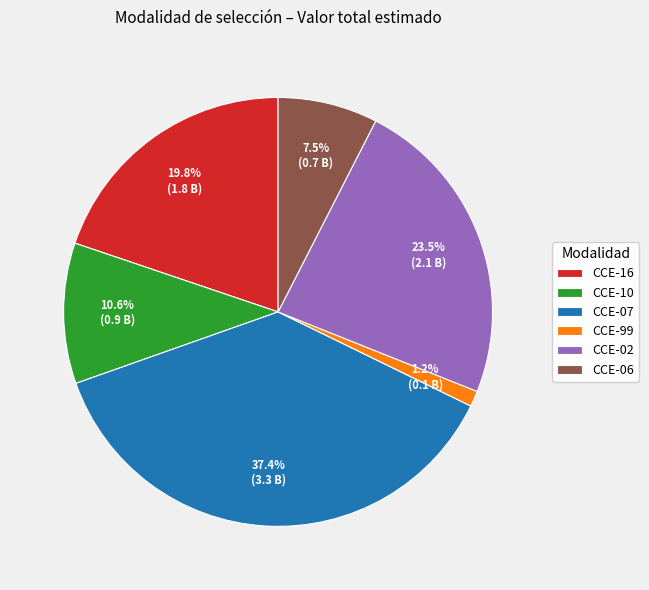

What is the total percentage of CCE-16 and CCE-99?

21.0%